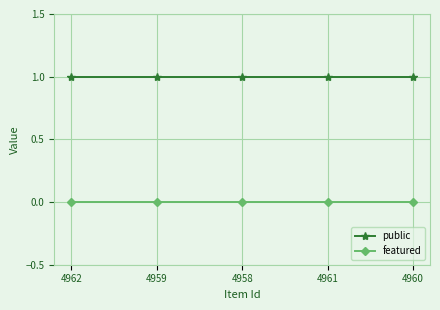

Rank the series by their maximum value, from highest to lowest.

public, featured